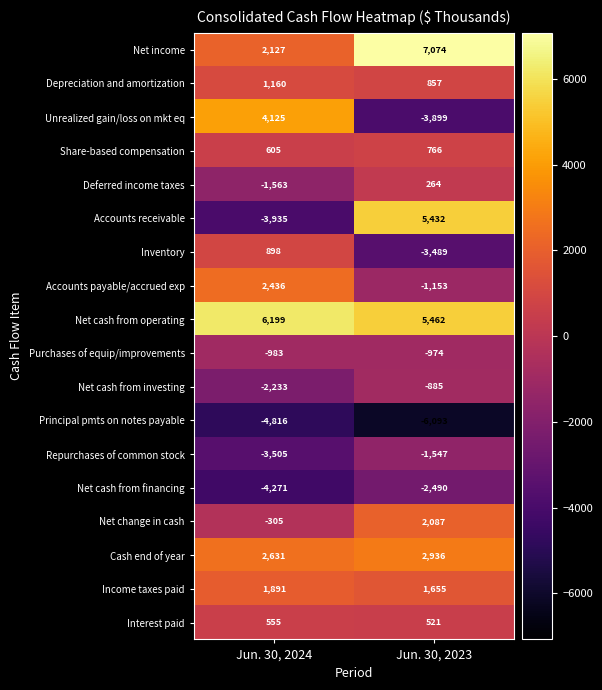

The value of Income taxes paid at Jun. 30, 2023 is 1082. True or false?

False